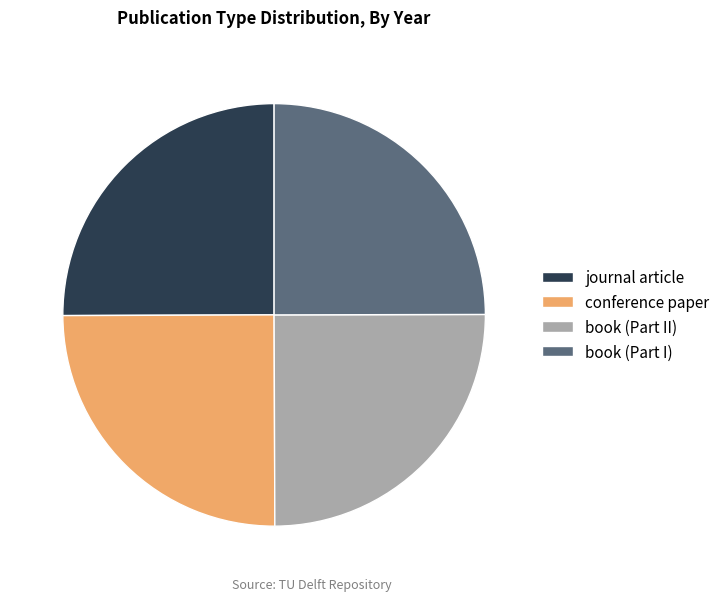

True or false: journal article accounts for 25% of the total.

True